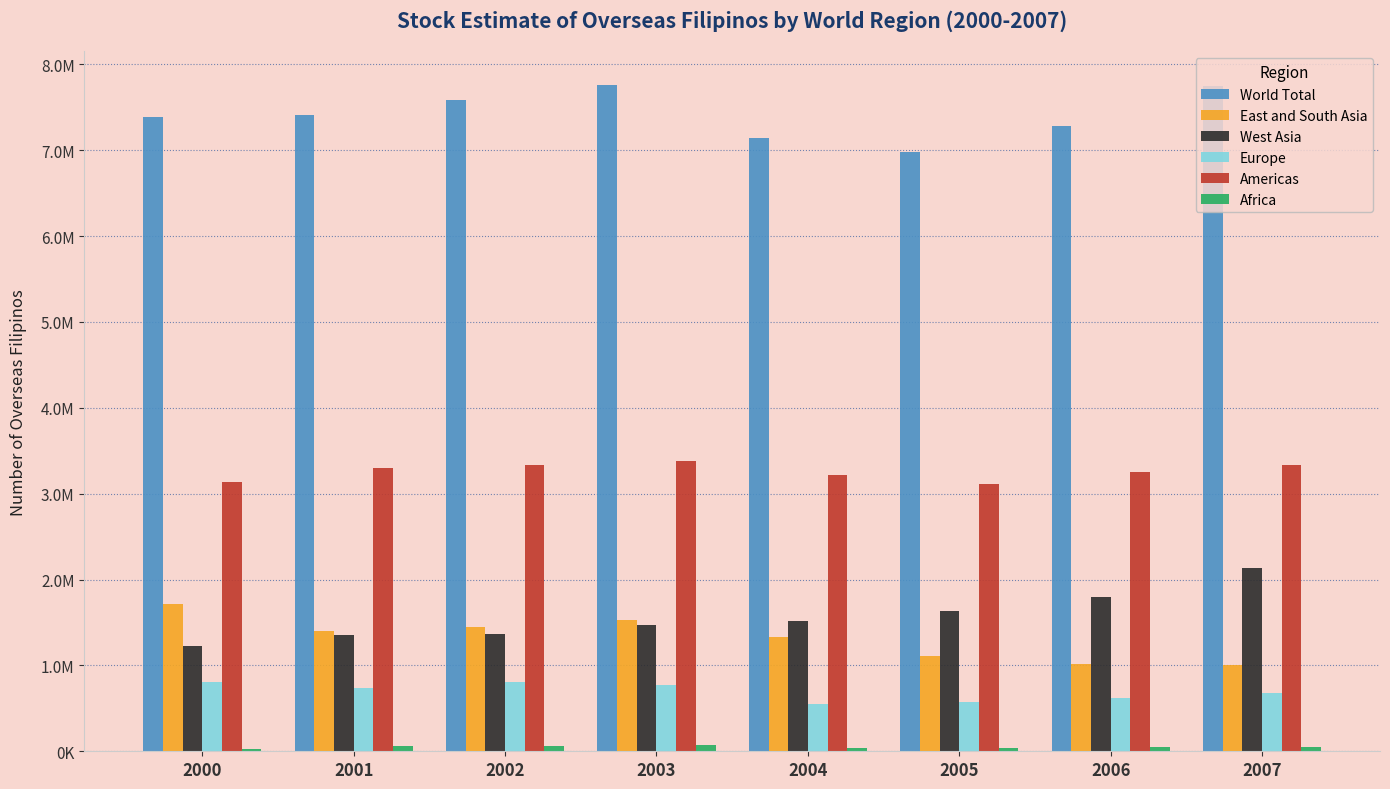

What is the highest value of the World Total series?

7763178